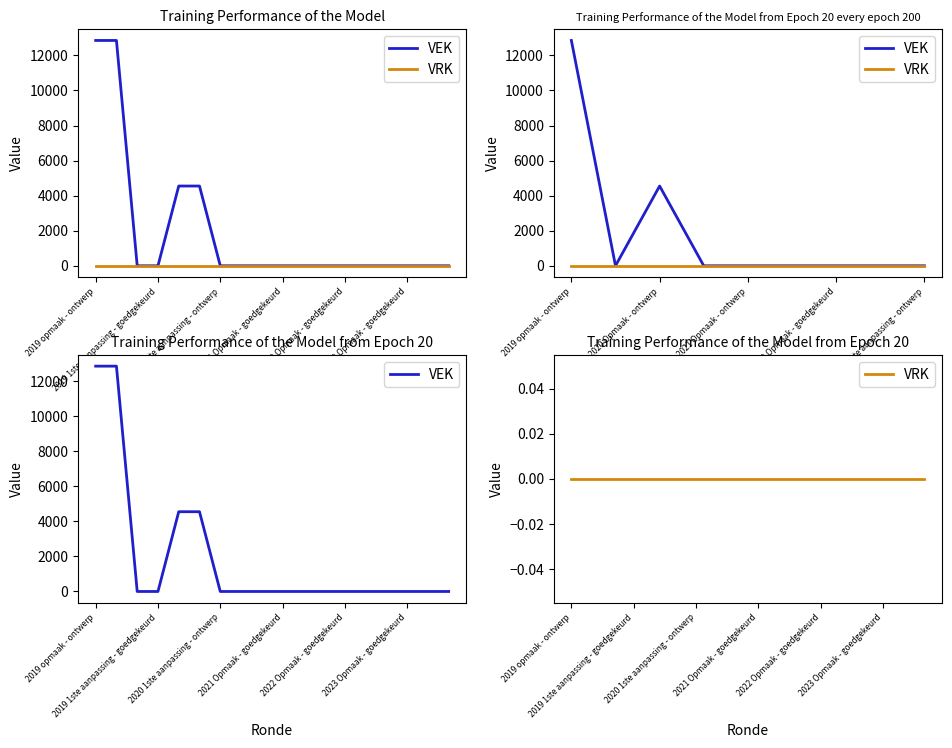

True or false: VEK has more than 1 points higher than both neighbors.

False